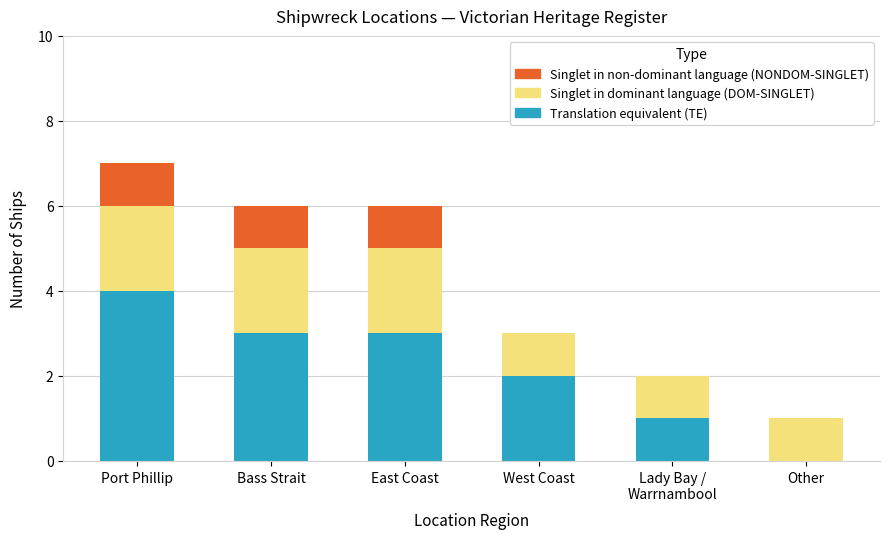

The value of Translation equivalent (TE) at Bass Strait is 2. True or false?

False